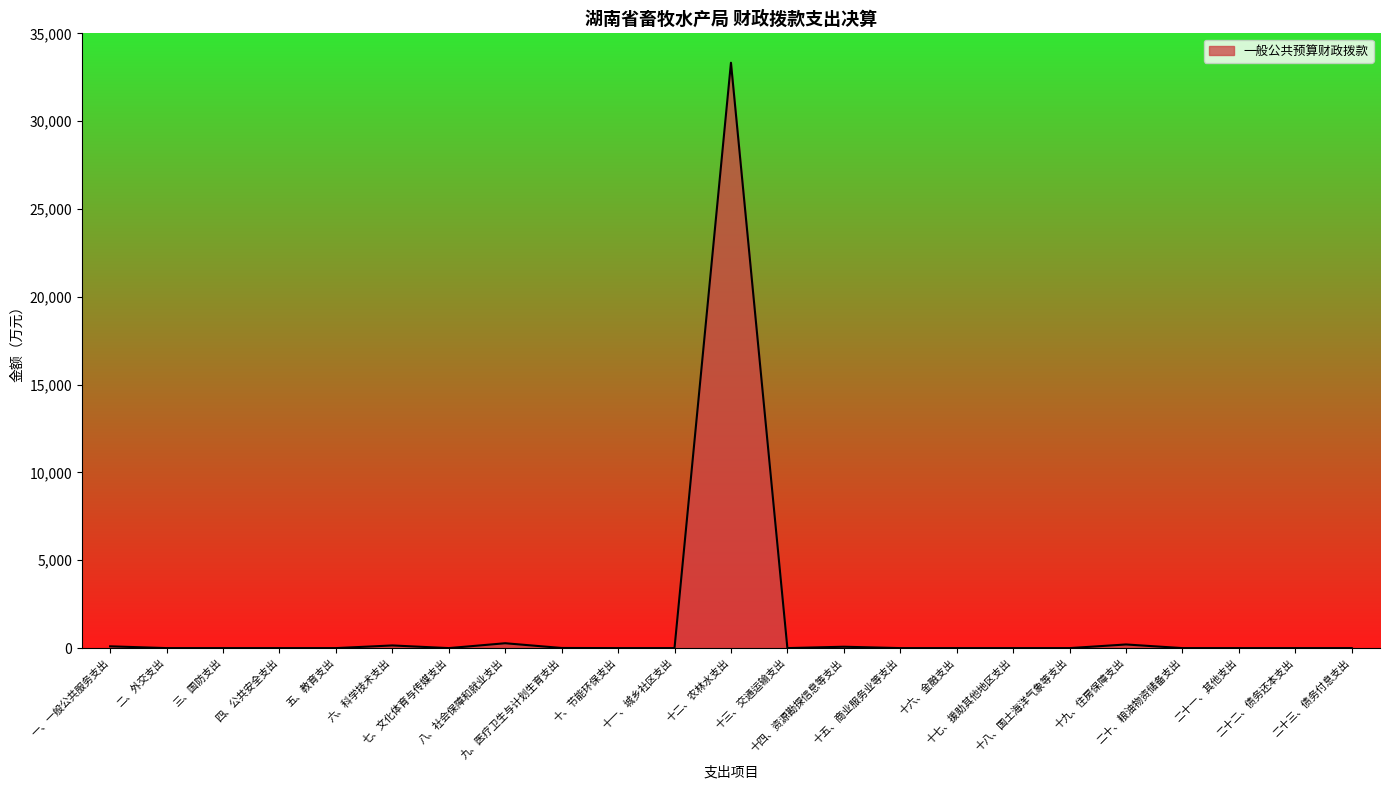

What is the difference between the values at 十四、资源勘探信息等支出 and 三、国防支出?

78.2